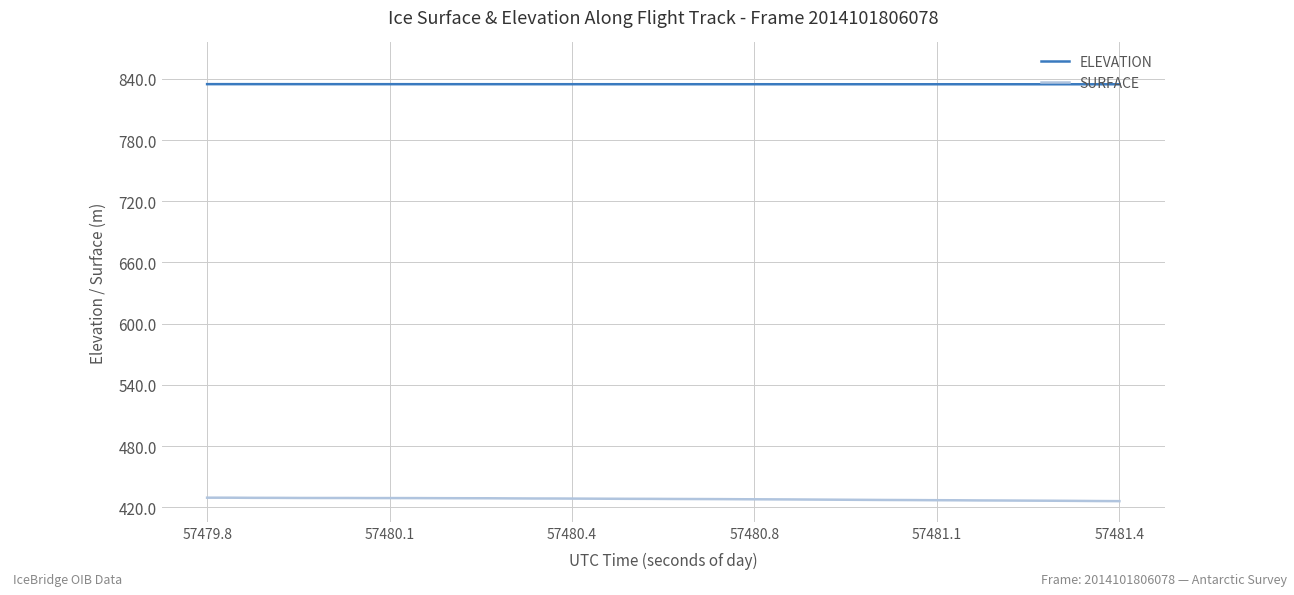

What are all the series names shown in the legend?

ELEVATION, SURFACE